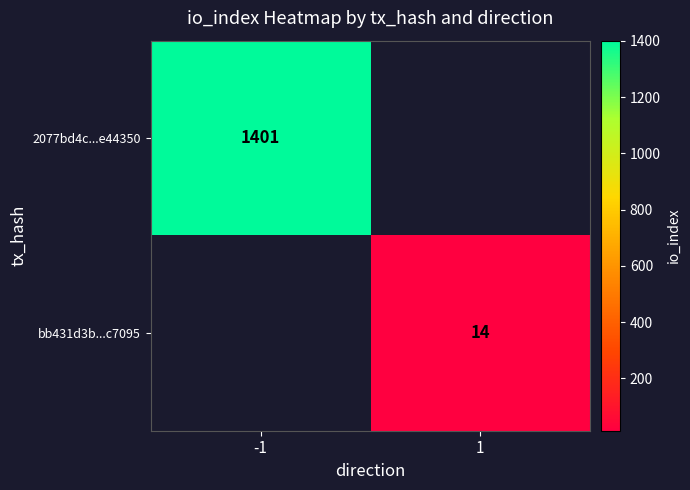

Count the number of data series in this chart.

2